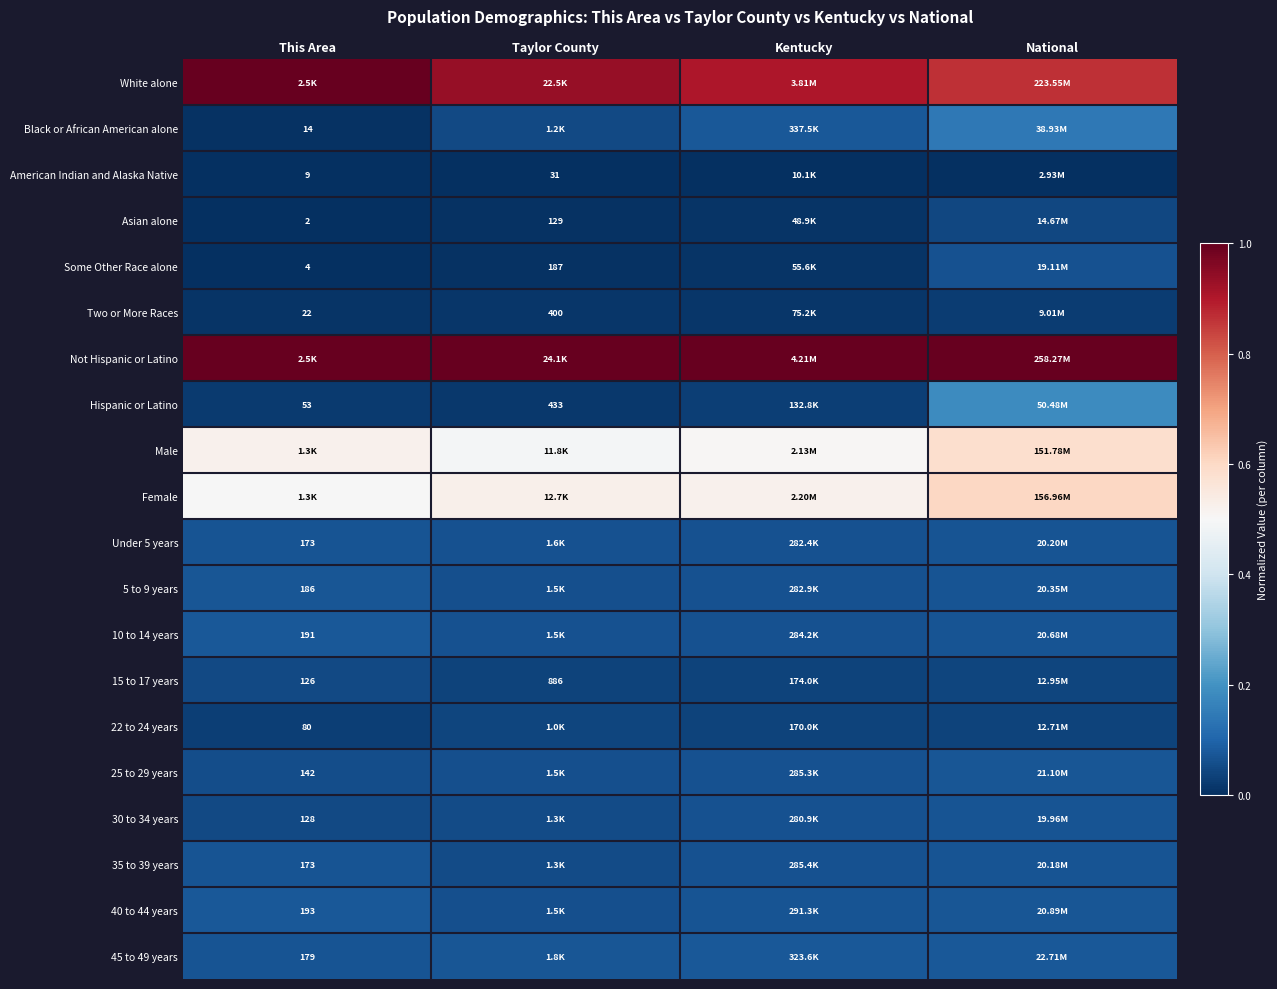

Which series has the largest total across all categories?

Not Hispanic or Latino